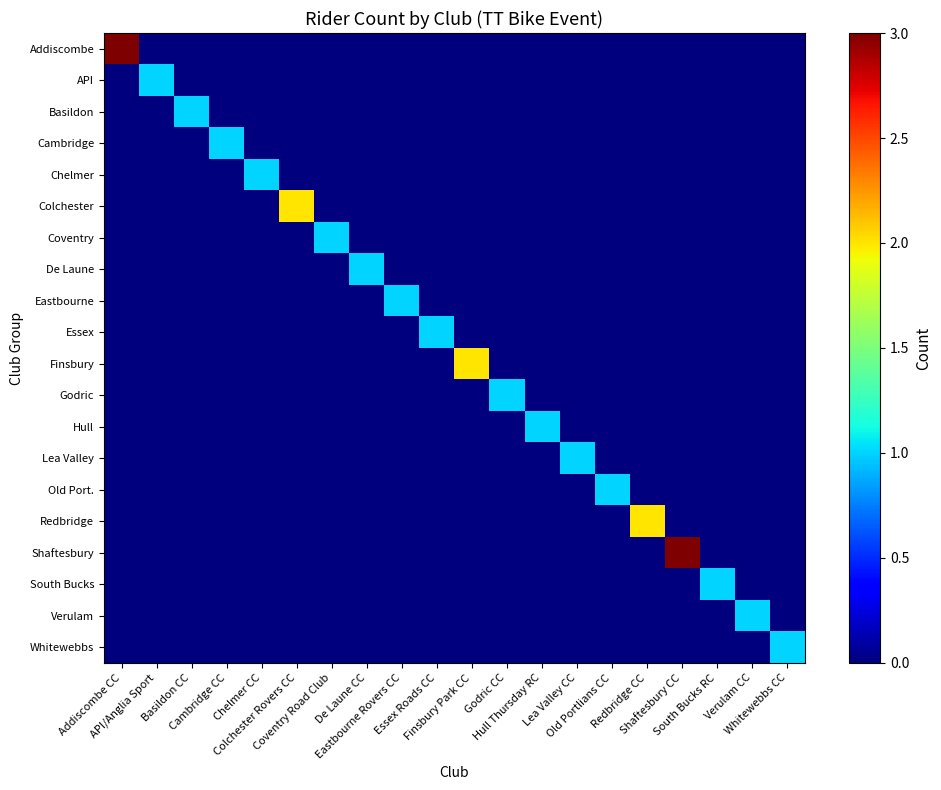

Reading left to right, what are all the values shown in this chart?

Addiscombe: Addiscombe CC=3	API/Anglia Sport=0	Basildon CC=0	Cambridge CC=0	Chelmer CC=0	Colchester Rovers CC=0	Coventry Road Club=0	De Laune CC=0	Eastbourne Rovers CC=0	Essex Roads CC=0	Finsbury Park CC=0	Godric CC=0	Hull Thursday RC=0	Lea Valley CC=0	Old Portlians CC=0	Redbridge CC=0	Shaftesbury CC=0	South Bucks RC=0	Verulam CC=0	Whitewebbs CC=0
API: Addiscombe CC=0	API/Anglia Sport=1	Basildon CC=0	Cambridge CC=0	Chelmer CC=0	Colchester Rovers CC=0	Coventry Road Club=0	De Laune CC=0	Eastbourne Rovers CC=0	Essex Roads CC=0	Finsbury Park CC=0	Godric CC=0	Hull Thursday RC=0	Lea Valley CC=0	Old Portlians CC=0	Redbridge CC=0	Shaftesbury CC=0	South Bucks RC=0	Verulam CC=0	Whitewebbs CC=0
Basildon: Addiscombe CC=0	API/Anglia Sport=0	Basildon CC=1	Cambridge CC=0	Chelmer CC=0	Colchester Rovers CC=0	Coventry Road Club=0	De Laune CC=0	Eastbourne Rovers CC=0	Essex Roads CC=0	Finsbury Park CC=0	Godric CC=0	Hull Thursday RC=0	Lea Valley CC=0	Old Portlians CC=0	Redbridge CC=0	Shaftesbury CC=0	South Bucks RC=0	Verulam CC=0	Whitewebbs CC=0
Cambridge: Addiscombe CC=0	API/Anglia Sport=0	Basildon CC=0	Cambridge CC=1	Chelmer CC=0	Colchester Rovers CC=0	Coventry Road Club=0	De Laune CC=0	Eastbourne Rovers CC=0	Essex Roads CC=0	Finsbury Park CC=0	Godric CC=0	Hull Thursday RC=0	Lea Valley CC=0	Old Portlians CC=0	Redbridge CC=0	Shaftesbury CC=0	South Bucks RC=0	Verulam CC=0	Whitewebbs CC=0
Chelmer: Addiscombe CC=0	API/Anglia Sport=0	Basildon CC=0	Cambridge CC=0	Chelmer CC=1	Colchester Rovers CC=0	Coventry Road Club=0	De Laune CC=0	Eastbourne Rovers CC=0	Essex Roads CC=0	Finsbury Park CC=0	Godric CC=0	Hull Thursday RC=0	Lea Valley CC=0	Old Portlians CC=0	Redbridge CC=0	Shaftesbury CC=0	South Bucks RC=0	Verulam CC=0	Whitewebbs CC=0
Colchester: Addiscombe CC=0	API/Anglia Sport=0	Basildon CC=0	Cambridge CC=0	Chelmer CC=0	Colchester Rovers CC=2	Coventry Road Club=0	De Laune CC=0	Eastbourne Rovers CC=0	Essex Roads CC=0	Finsbury Park CC=0	Godric CC=0	Hull Thursday RC=0	Lea Valley CC=0	Old Portlians CC=0	Redbridge CC=0	Shaftesbury CC=0	South Bucks RC=0	Verulam CC=0	Whitewebbs CC=0
Coventry: Addiscombe CC=0	API/Anglia Sport=0	Basildon CC=0	Cambridge CC=0	Chelmer CC=0	Colchester Rovers CC=0	Coventry Road Club=1	De Laune CC=0	Eastbourne Rovers CC=0	Essex Roads CC=0	Finsbury Park CC=0	Godric CC=0	Hull Thursday RC=0	Lea Valley CC=0	Old Portlians CC=0	Redbridge CC=0	Shaftesbury CC=0	South Bucks RC=0	Verulam CC=0	Whitewebbs CC=0
De Laune: Addiscombe CC=0	API/Anglia Sport=0	Basildon CC=0	Cambridge CC=0	Chelmer CC=0	Colchester Rovers CC=0	Coventry Road Club=0	De Laune CC=1	Eastbourne Rovers CC=0	Essex Roads CC=0	Finsbury Park CC=0	Godric CC=0	Hull Thursday RC=0	Lea Valley CC=0	Old Portlians CC=0	Redbridge CC=0	Shaftesbury CC=0	South Bucks RC=0	Verulam CC=0	Whitewebbs CC=0
Eastbourne: Addiscombe CC=0	API/Anglia Sport=0	Basildon CC=0	Cambridge CC=0	Chelmer CC=0	Colchester Rovers CC=0	Coventry Road Club=0	De Laune CC=0	Eastbourne Rovers CC=1	Essex Roads CC=0	Finsbury Park CC=0	Godric CC=0	Hull Thursday RC=0	Lea Valley CC=0	Old Portlians CC=0	Redbridge CC=0	Shaftesbury CC=0	South Bucks RC=0	Verulam CC=0	Whitewebbs CC=0
Essex: Addiscombe CC=0	API/Anglia Sport=0	Basildon CC=0	Cambridge CC=0	Chelmer CC=0	Colchester Rovers CC=0	Coventry Road Club=0	De Laune CC=0	Eastbourne Rovers CC=0	Essex Roads CC=1	Finsbury Park CC=0	Godric CC=0	Hull Thursday RC=0	Lea Valley CC=0	Old Portlians CC=0	Redbridge CC=0	Shaftesbury CC=0	South Bucks RC=0	Verulam CC=0	Whitewebbs CC=0
Finsbury: Addiscombe CC=0	API/Anglia Sport=0	Basildon CC=0	Cambridge CC=0	Chelmer CC=0	Colchester Rovers CC=0	Coventry Road Club=0	De Laune CC=0	Eastbourne Rovers CC=0	Essex Roads CC=0	Finsbury Park CC=2	Godric CC=0	Hull Thursday RC=0	Lea Valley CC=0	Old Portlians CC=0	Redbridge CC=0	Shaftesbury CC=0	South Bucks RC=0	Verulam CC=0	Whitewebbs CC=0
Godric: Addiscombe CC=0	API/Anglia Sport=0	Basildon CC=0	Cambridge CC=0	Chelmer CC=0	Colchester Rovers CC=0	Coventry Road Club=0	De Laune CC=0	Eastbourne Rovers CC=0	Essex Roads CC=0	Finsbury Park CC=0	Godric CC=1	Hull Thursday RC=0	Lea Valley CC=0	Old Portlians CC=0	Redbridge CC=0	Shaftesbury CC=0	South Bucks RC=0	Verulam CC=0	Whitewebbs CC=0
Hull: Addiscombe CC=0	API/Anglia Sport=0	Basildon CC=0	Cambridge CC=0	Chelmer CC=0	Colchester Rovers CC=0	Coventry Road Club=0	De Laune CC=0	Eastbourne Rovers CC=0	Essex Roads CC=0	Finsbury Park CC=0	Godric CC=0	Hull Thursday RC=1	Lea Valley CC=0	Old Portlians CC=0	Redbridge CC=0	Shaftesbury CC=0	South Bucks RC=0	Verulam CC=0	Whitewebbs CC=0
Lea Valley: Addiscombe CC=0	API/Anglia Sport=0	Basildon CC=0	Cambridge CC=0	Chelmer CC=0	Colchester Rovers CC=0	Coventry Road Club=0	De Laune CC=0	Eastbourne Rovers CC=0	Essex Roads CC=0	Finsbury Park CC=0	Godric CC=0	Hull Thursday RC=0	Lea Valley CC=1	Old Portlians CC=0	Redbridge CC=0	Shaftesbury CC=0	South Bucks RC=0	Verulam CC=0	Whitewebbs CC=0
Old Port.: Addiscombe CC=0	API/Anglia Sport=0	Basildon CC=0	Cambridge CC=0	Chelmer CC=0	Colchester Rovers CC=0	Coventry Road Club=0	De Laune CC=0	Eastbourne Rovers CC=0	Essex Roads CC=0	Finsbury Park CC=0	Godric CC=0	Hull Thursday RC=0	Lea Valley CC=0	Old Portlians CC=1	Redbridge CC=0	Shaftesbury CC=0	South Bucks RC=0	Verulam CC=0	Whitewebbs CC=0
Redbridge: Addiscombe CC=0	API/Anglia Sport=0	Basildon CC=0	Cambridge CC=0	Chelmer CC=0	Colchester Rovers CC=0	Coventry Road Club=0	De Laune CC=0	Eastbourne Rovers CC=0	Essex Roads CC=0	Finsbury Park CC=0	Godric CC=0	Hull Thursday RC=0	Lea Valley CC=0	Old Portlians CC=0	Redbridge CC=2	Shaftesbury CC=0	South Bucks RC=0	Verulam CC=0	Whitewebbs CC=0
Shaftesbury: Addiscombe CC=0	API/Anglia Sport=0	Basildon CC=0	Cambridge CC=0	Chelmer CC=0	Colchester Rovers CC=0	Coventry Road Club=0	De Laune CC=0	Eastbourne Rovers CC=0	Essex Roads CC=0	Finsbury Park CC=0	Godric CC=0	Hull Thursday RC=0	Lea Valley CC=0	Old Portlians CC=0	Redbridge CC=0	Shaftesbury CC=3	South Bucks RC=0	Verulam CC=0	Whitewebbs CC=0
South Bucks: Addiscombe CC=0	API/Anglia Sport=0	Basildon CC=0	Cambridge CC=0	Chelmer CC=0	Colchester Rovers CC=0	Coventry Road Club=0	De Laune CC=0	Eastbourne Rovers CC=0	Essex Roads CC=0	Finsbury Park CC=0	Godric CC=0	Hull Thursday RC=0	Lea Valley CC=0	Old Portlians CC=0	Redbridge CC=0	Shaftesbury CC=0	South Bucks RC=1	Verulam CC=0	Whitewebbs CC=0
Verulam: Addiscombe CC=0	API/Anglia Sport=0	Basildon CC=0	Cambridge CC=0	Chelmer CC=0	Colchester Rovers CC=0	Coventry Road Club=0	De Laune CC=0	Eastbourne Rovers CC=0	Essex Roads CC=0	Finsbury Park CC=0	Godric CC=0	Hull Thursday RC=0	Lea Valley CC=0	Old Portlians CC=0	Redbridge CC=0	Shaftesbury CC=0	South Bucks RC=0	Verulam CC=1	Whitewebbs CC=0
Whitewebbs: Addiscombe CC=0	API/Anglia Sport=0	Basildon CC=0	Cambridge CC=0	Chelmer CC=0	Colchester Rovers CC=0	Coventry Road Club=0	De Laune CC=0	Eastbourne Rovers CC=0	Essex Roads CC=0	Finsbury Park CC=0	Godric CC=0	Hull Thursday RC=0	Lea Valley CC=0	Old Portlians CC=0	Redbridge CC=0	Shaftesbury CC=0	South Bucks RC=0	Verulam CC=0	Whitewebbs CC=1